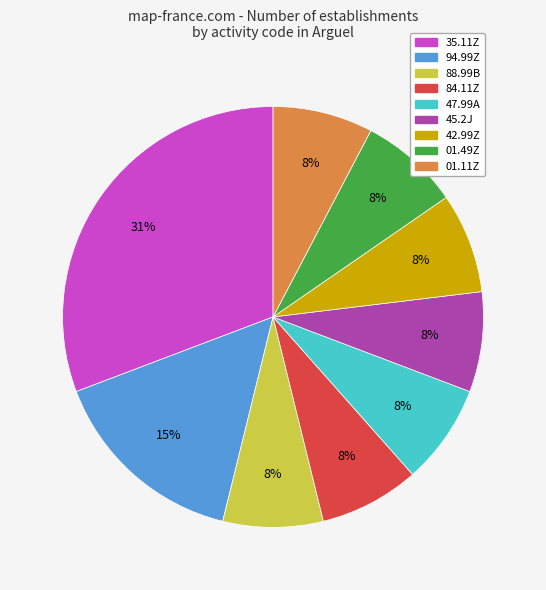

Is there any slice that represents more than half of the pie?

No